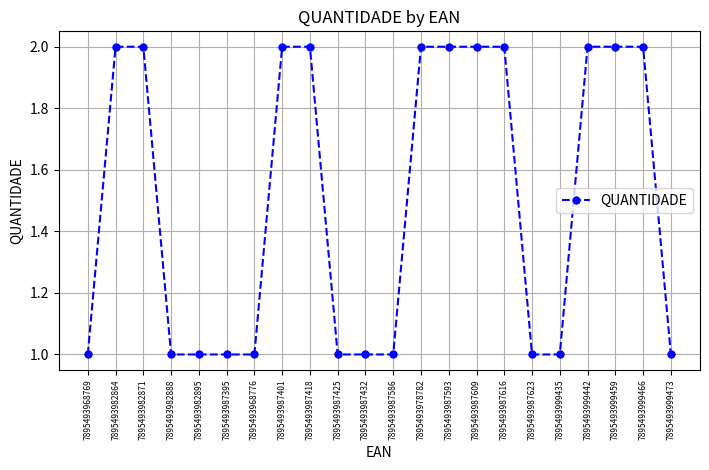

What is the label of the 16th point from the right?

7895493968776